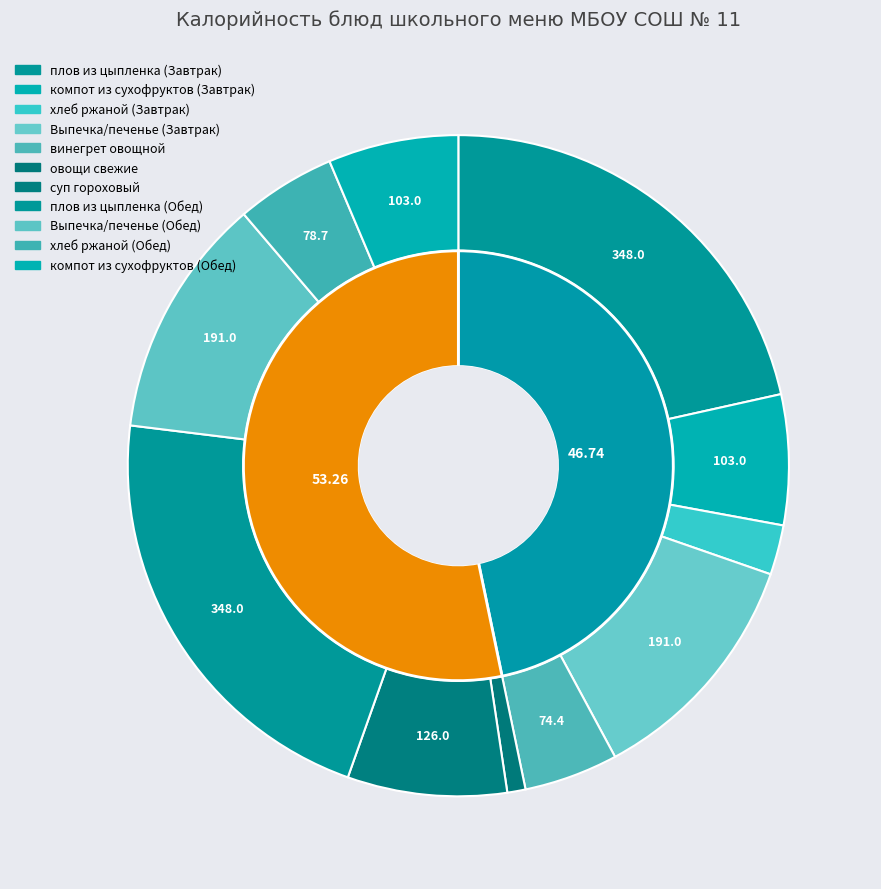

How many slices are in this pie chart?

11